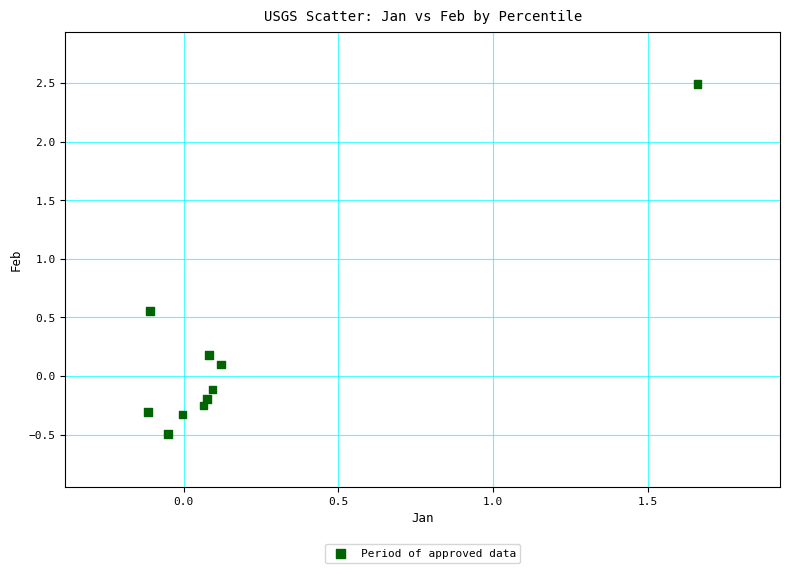

What is the range of Y values (max minus min)?

3.0